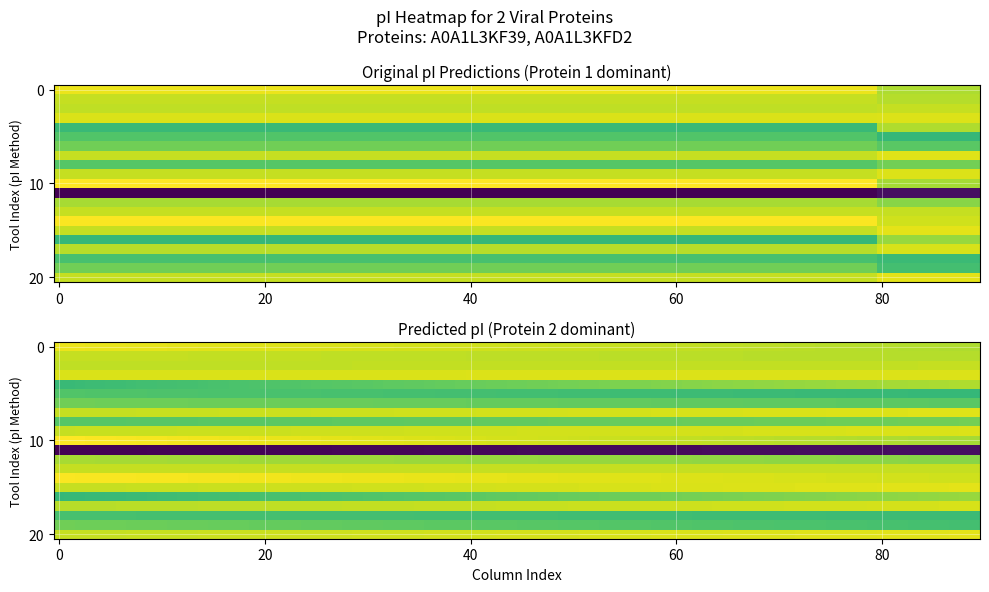

What is the difference between the highest and lowest values at 18?

0.1